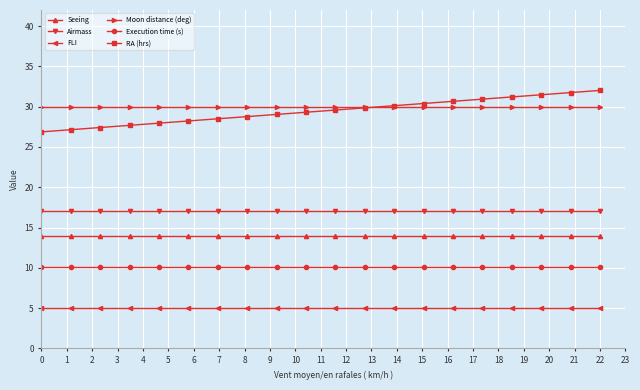

True or false: Execution time (s) and Seeing intersect in this chart.

False